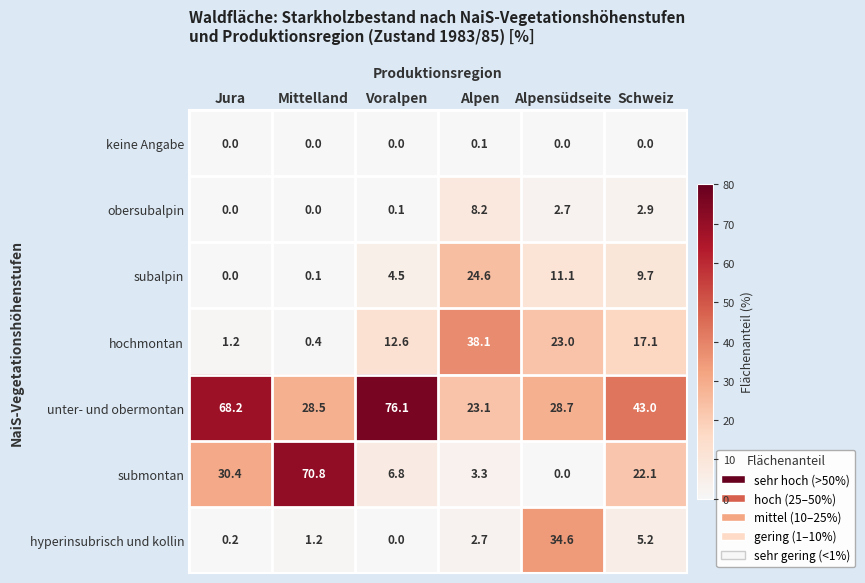

Is it true that unter- und obermontan equals 68.2 at Jura?

True